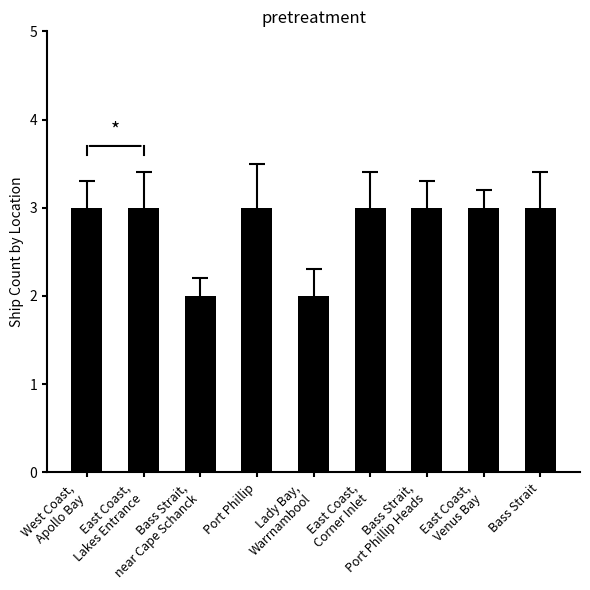

Reading left to right, list all the values displayed in this chart.

3	3	2	3	2	3	3	3	3